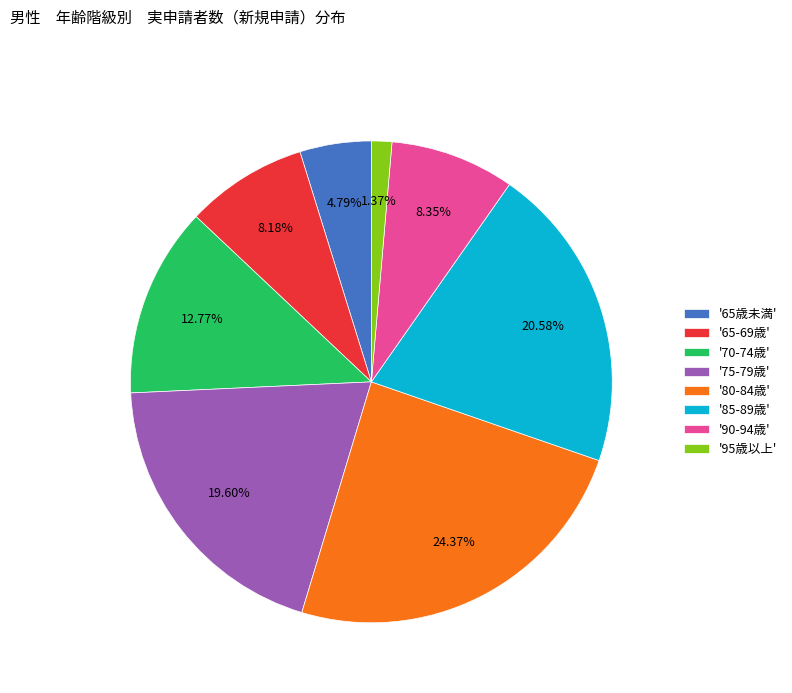

Is the sum of '65歳未満' and '95歳以上' greater than half?

No